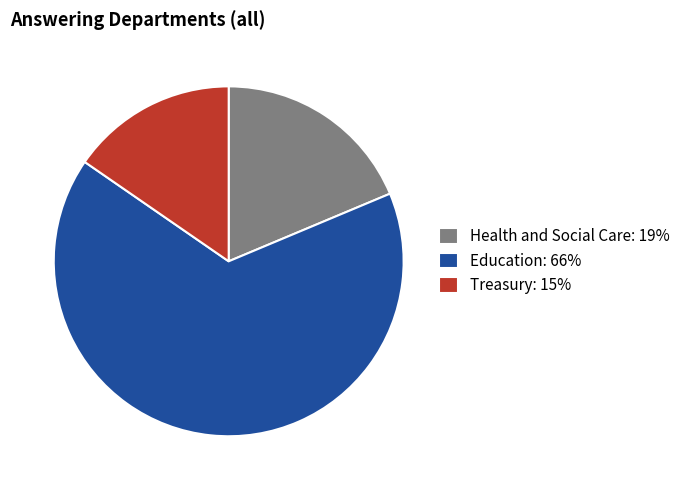

Approximately how many times larger is the value at Education: 66% compared to Health and Social Care: 19%?

3.5